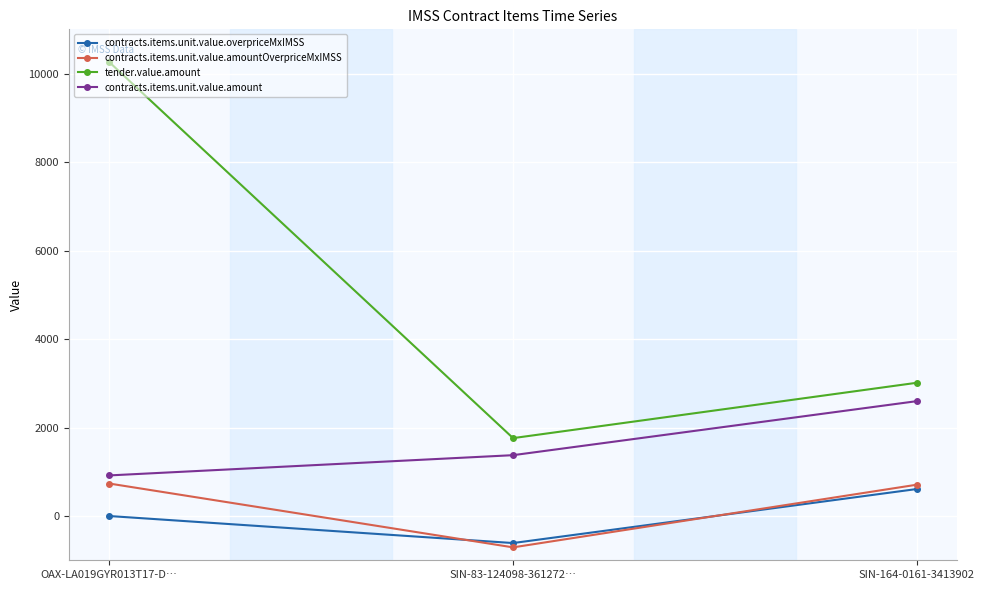

What value does the tender.value.amount series have at OAX-LA019GYR013T17-D…?

10259.0